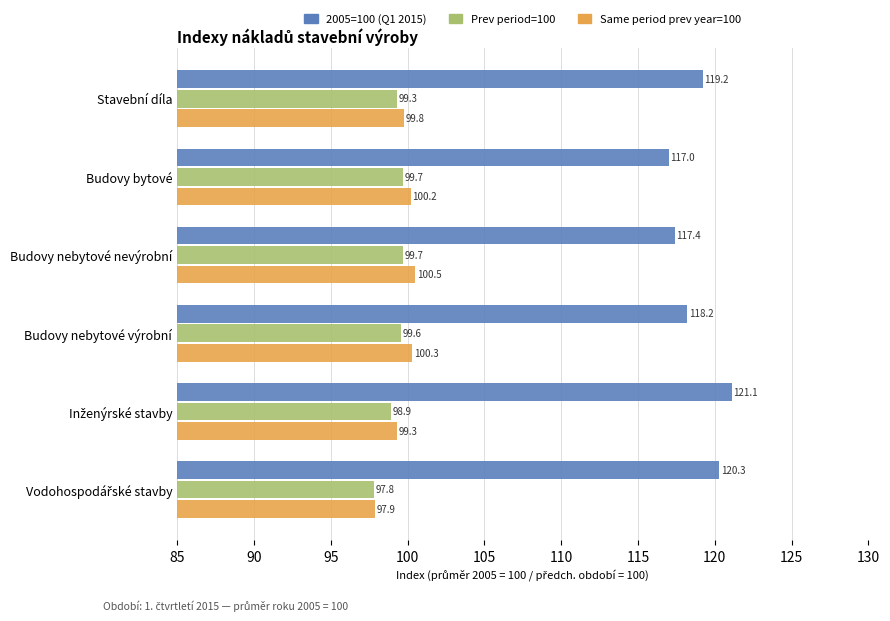

What is the total value across all series at Budovy bytové?

316.9